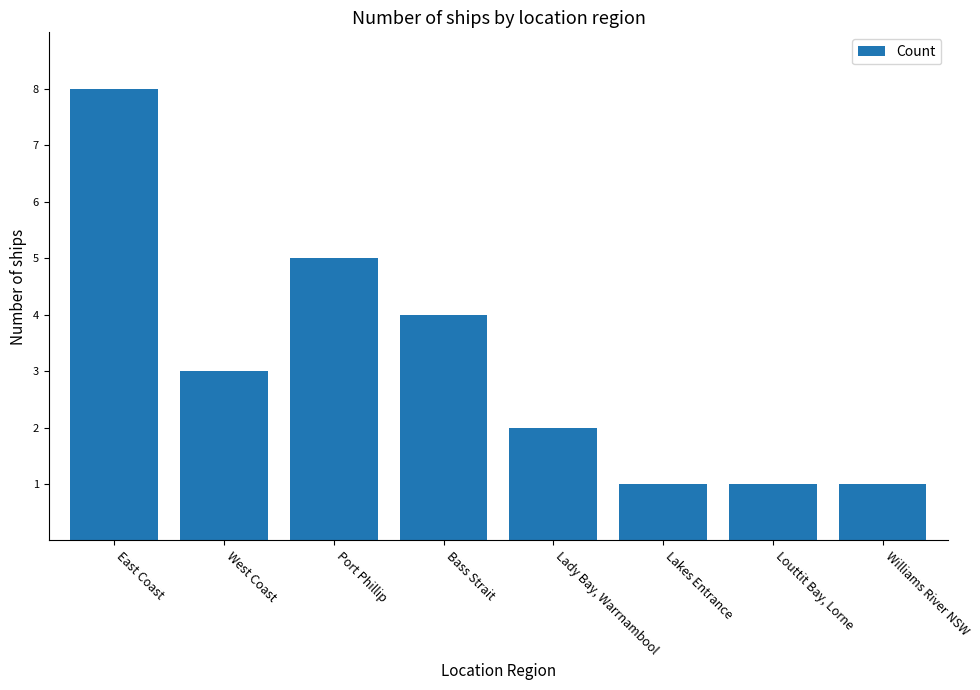

Count the values in the range 1 to 5.

7